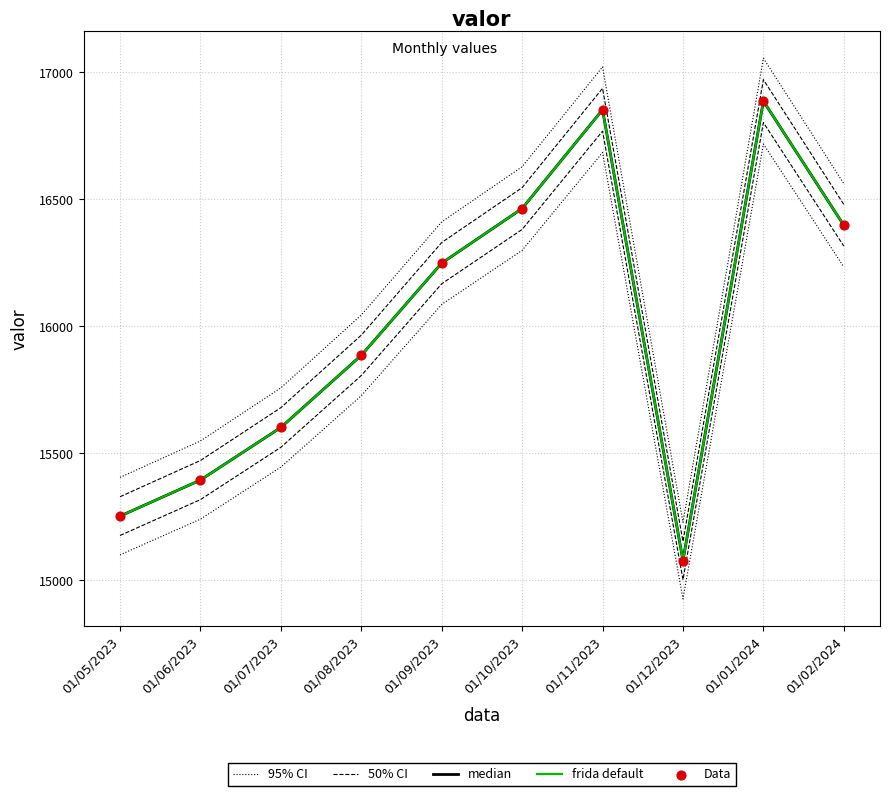

Which series has the widest spread of Y values?

median